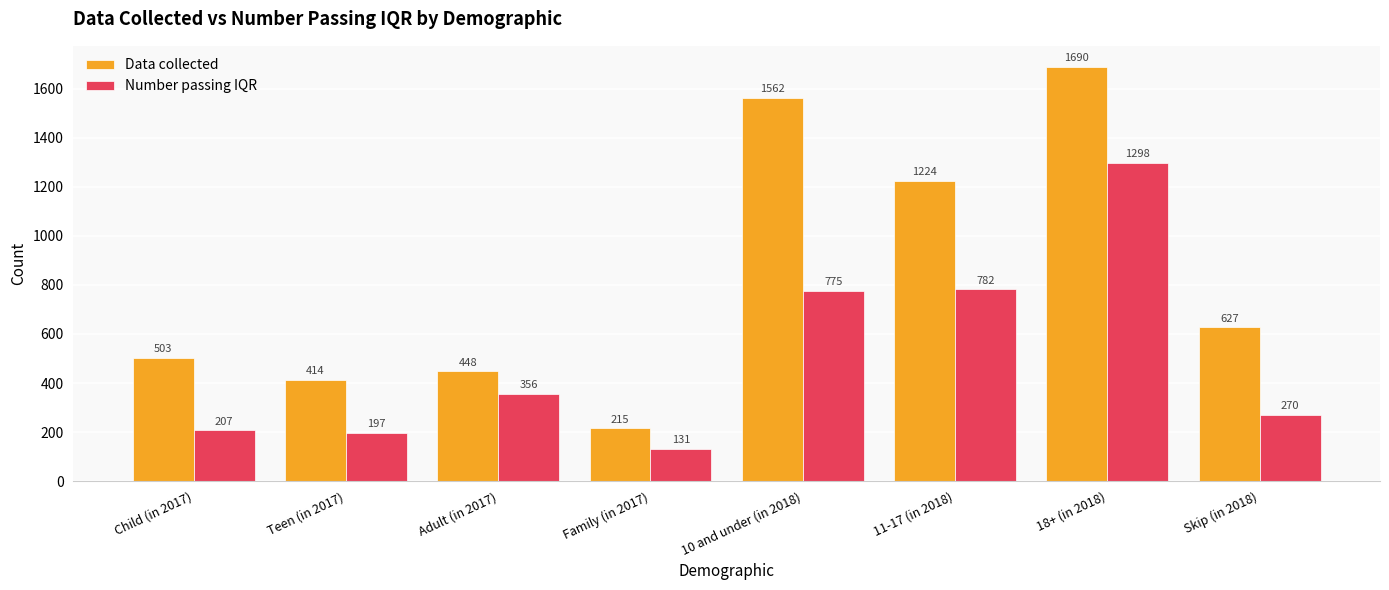

Reading left to right, extract all data points from this chart.

Data collected: 503	414	448	215	1562	1224	1690	627
Number passing IQR: 207	197	356	131	775	782	1298	270